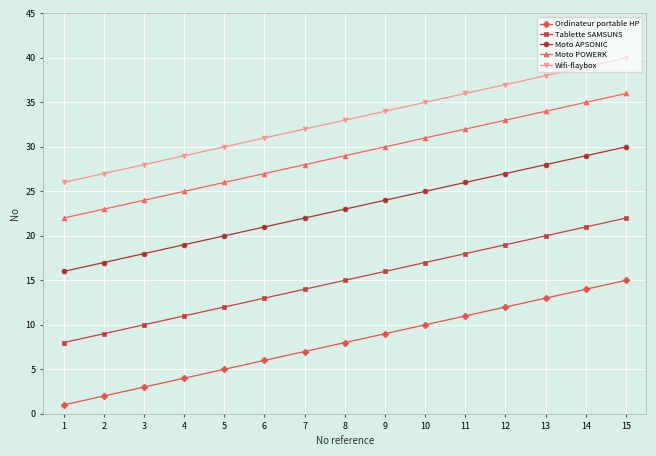

The Moto POWERK series shows 13 at 3. True or false?

False